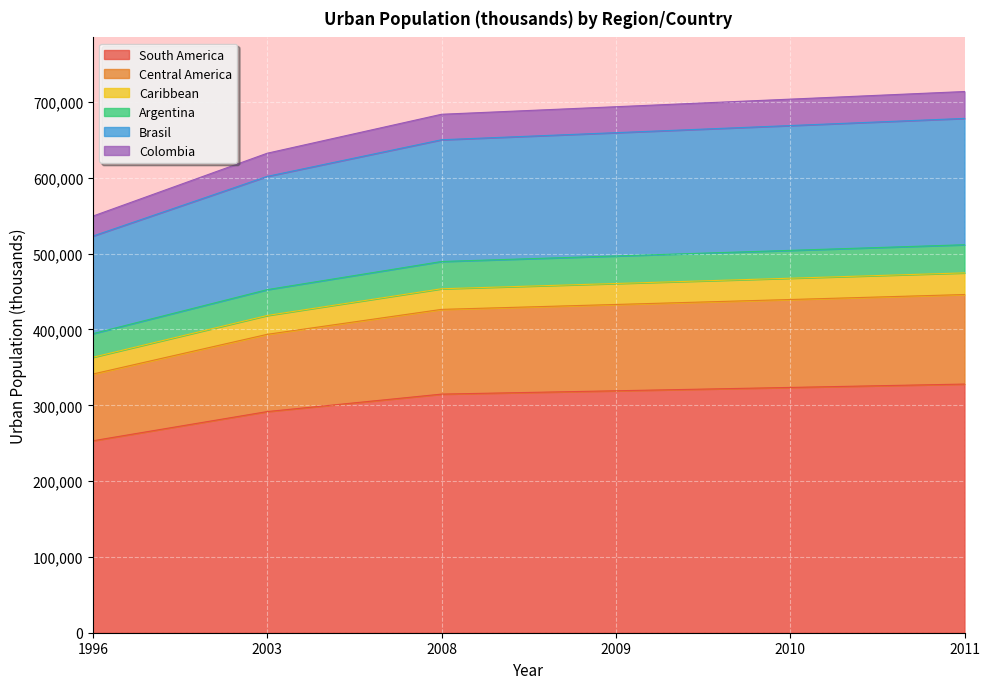

The value of South America at 2010 is 323566. True or false?

True